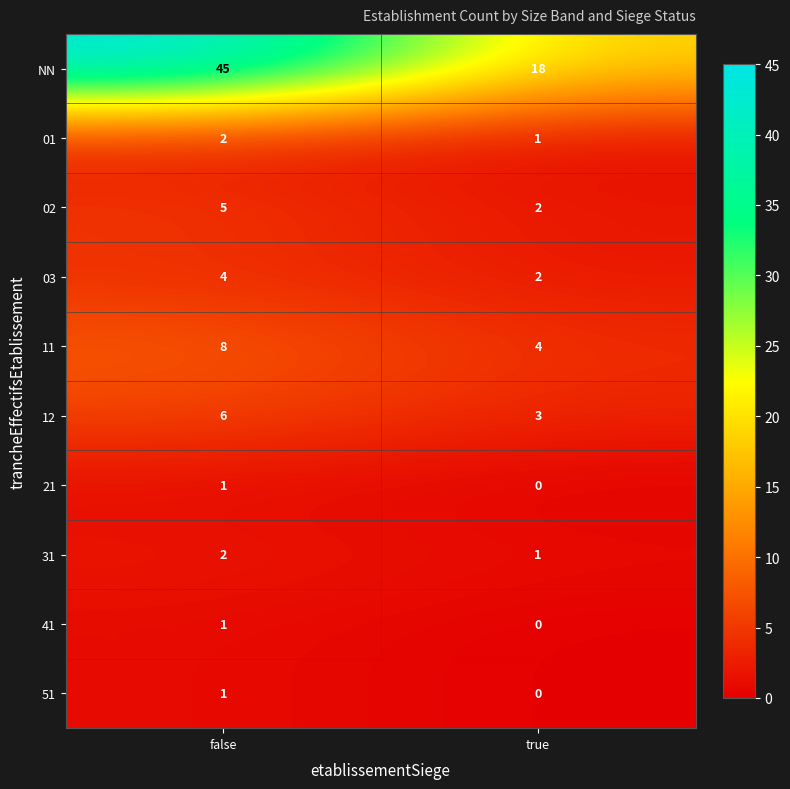

How many values in the 41 series are below 1?

1